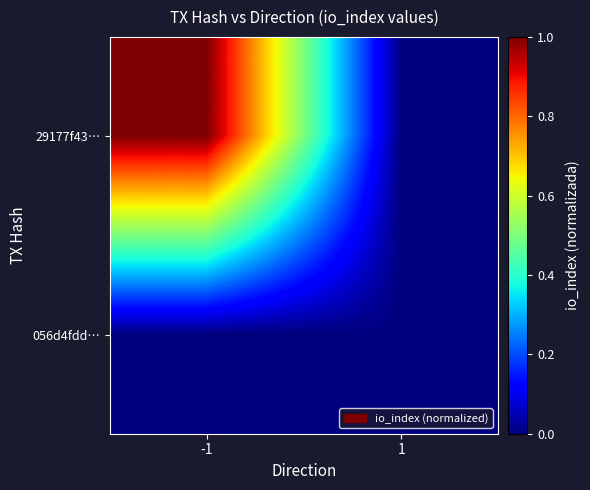

Count the number of data series in this chart.

2